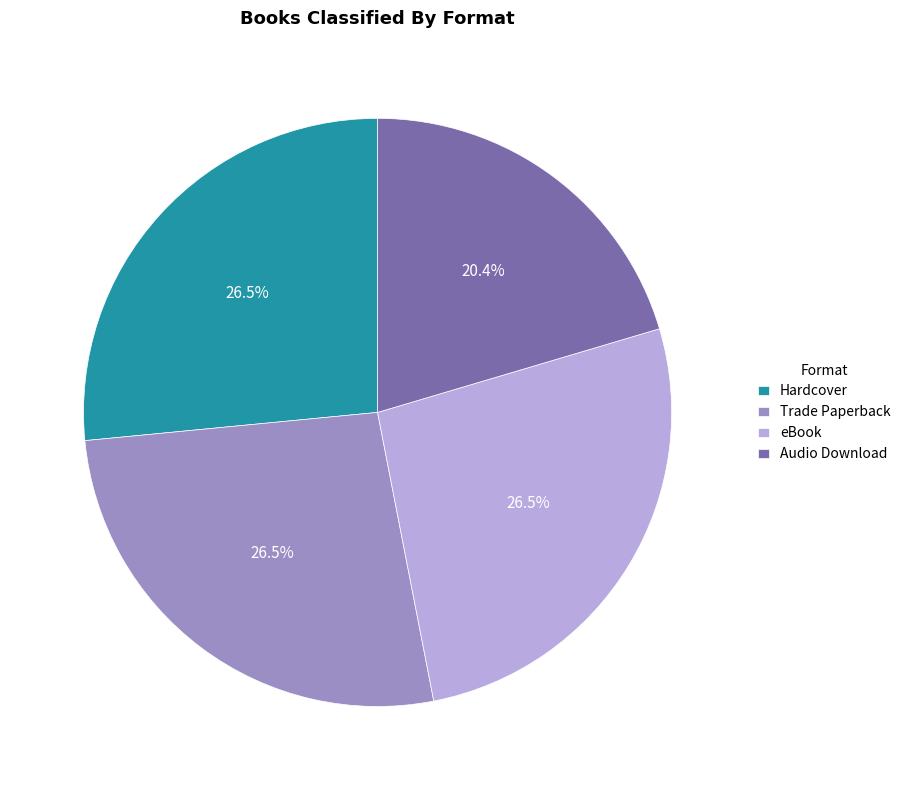

What percentage do Audio Download and Trade Paperback together represent?

46.9%